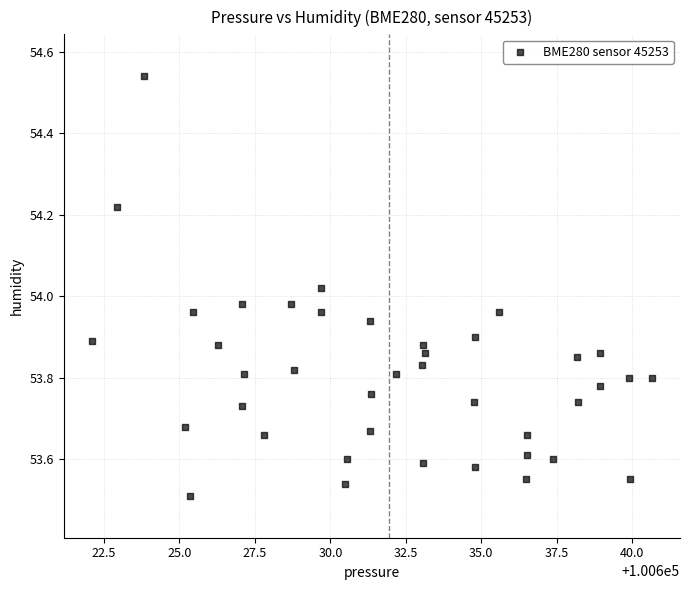

What is the range of X values (max minus min)?

18.6